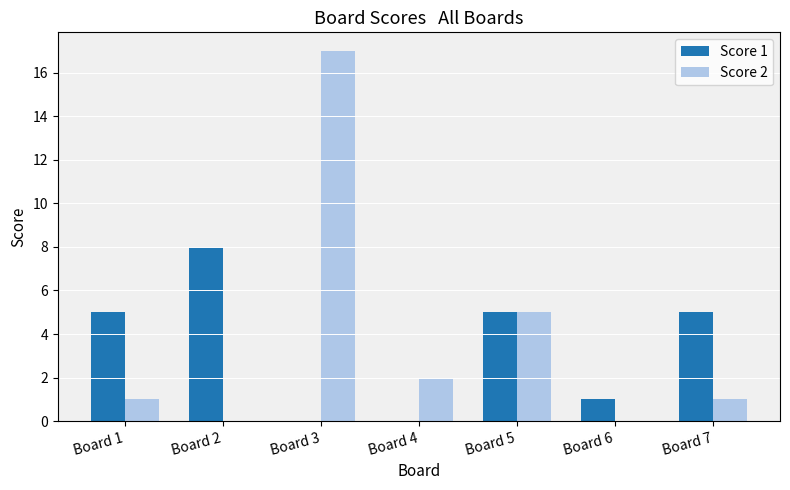

Which series has the largest total across all categories?

Score 2